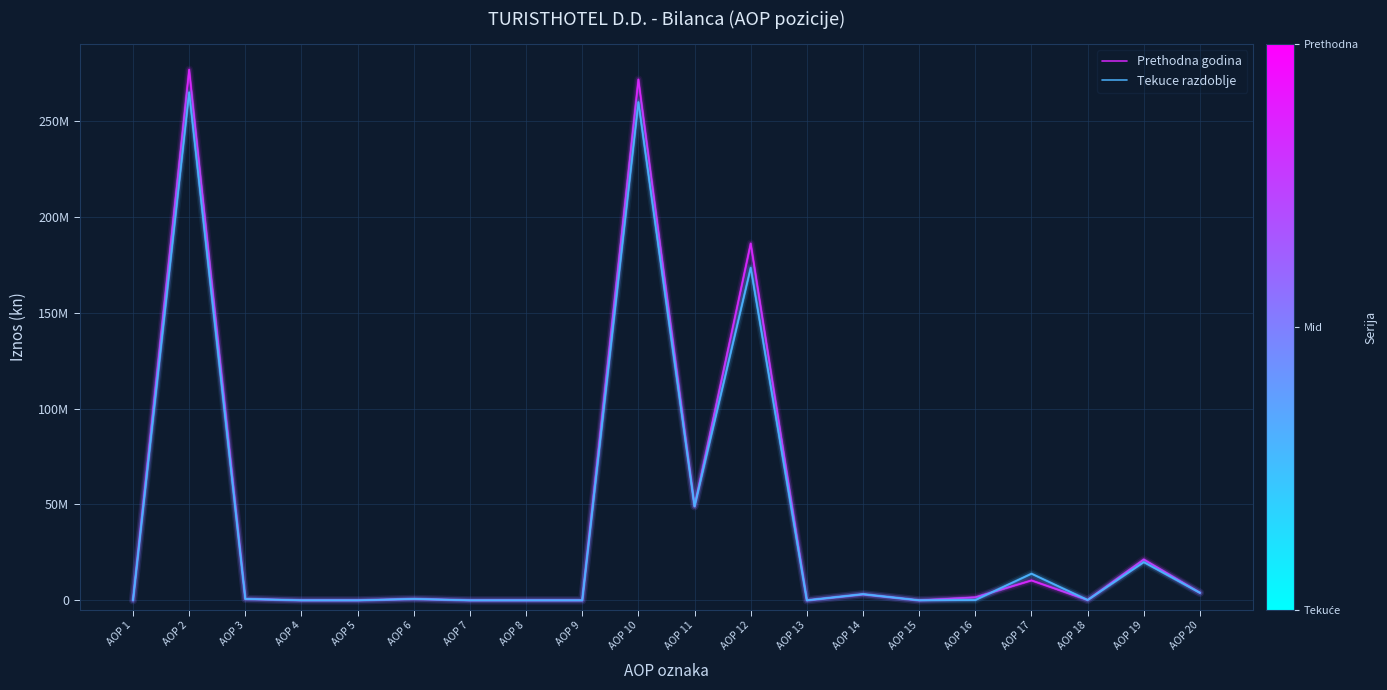

Where is Prethodna godina nearest to the value 138330363?

AOP 12